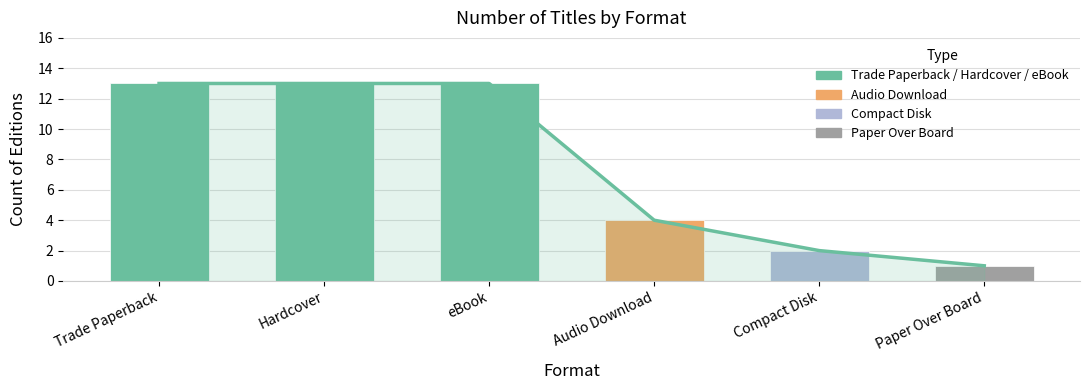

What is the sum of all Estimate values?

46